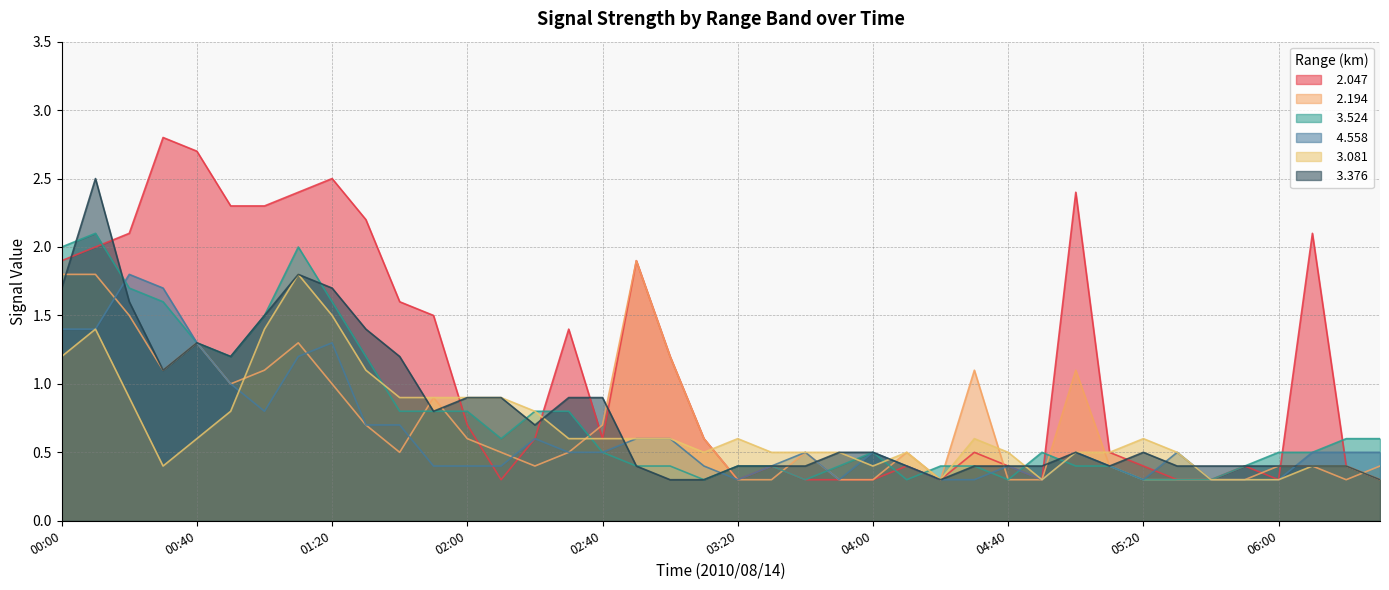

Where do   3.081 and   2.194 first cross each other?

00:50 and 01:00